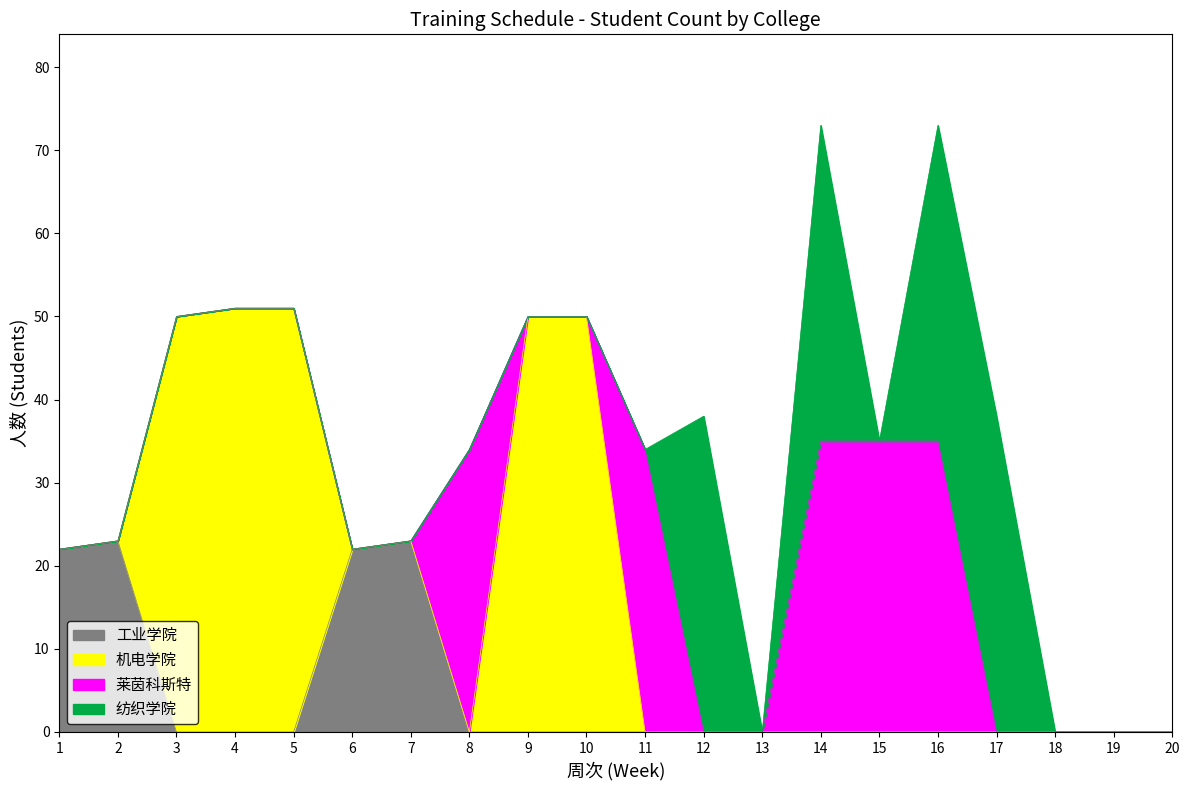

True or false: 工业学院 and 纺织学院 intersect in this chart.

False